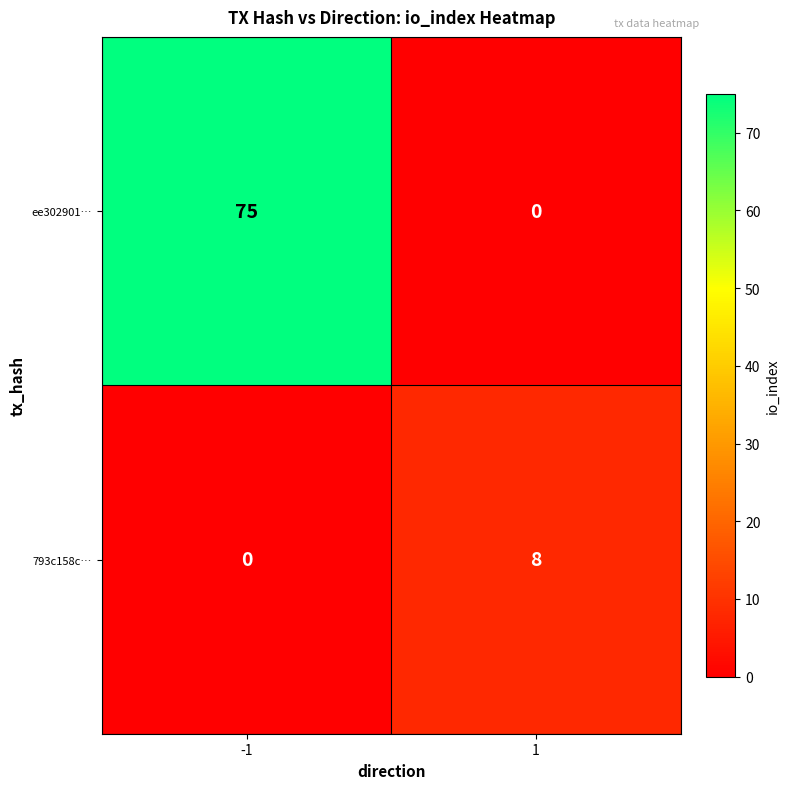

Which series has the widest spread of values?

ee302901…